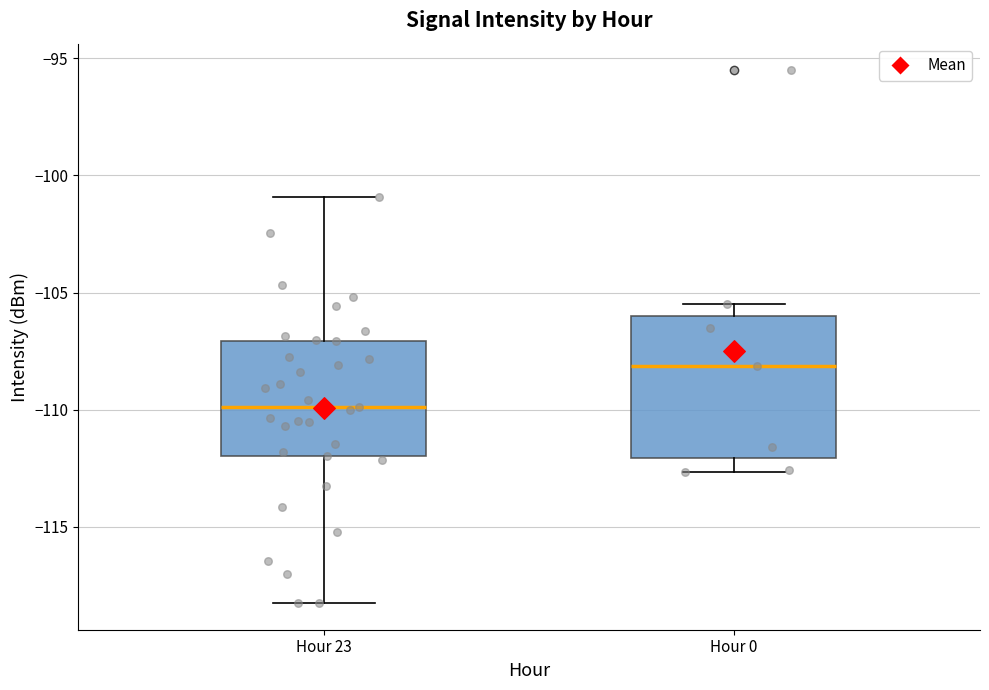

Where does the lower whisker of the box for Hour 0 end on the y-axis? The values are not printed on the chart, so give them approximately, as read against the axis.

-112.5